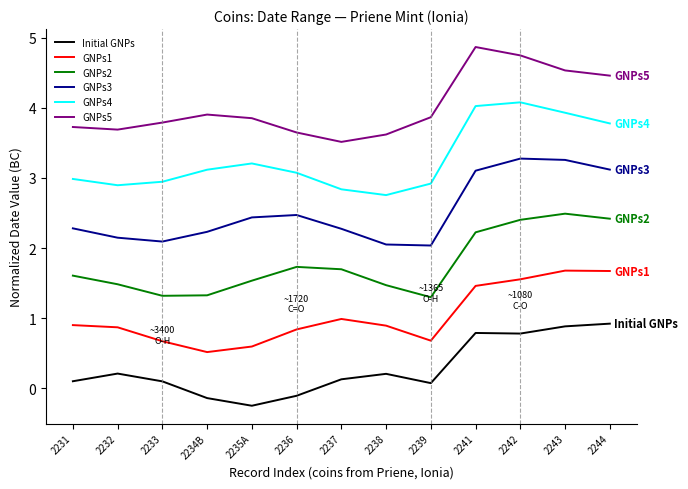

List the series in order of their peak value, lowest first.

Initial GNPs, GNPs1, GNPs2, GNPs3, GNPs4, GNPs5